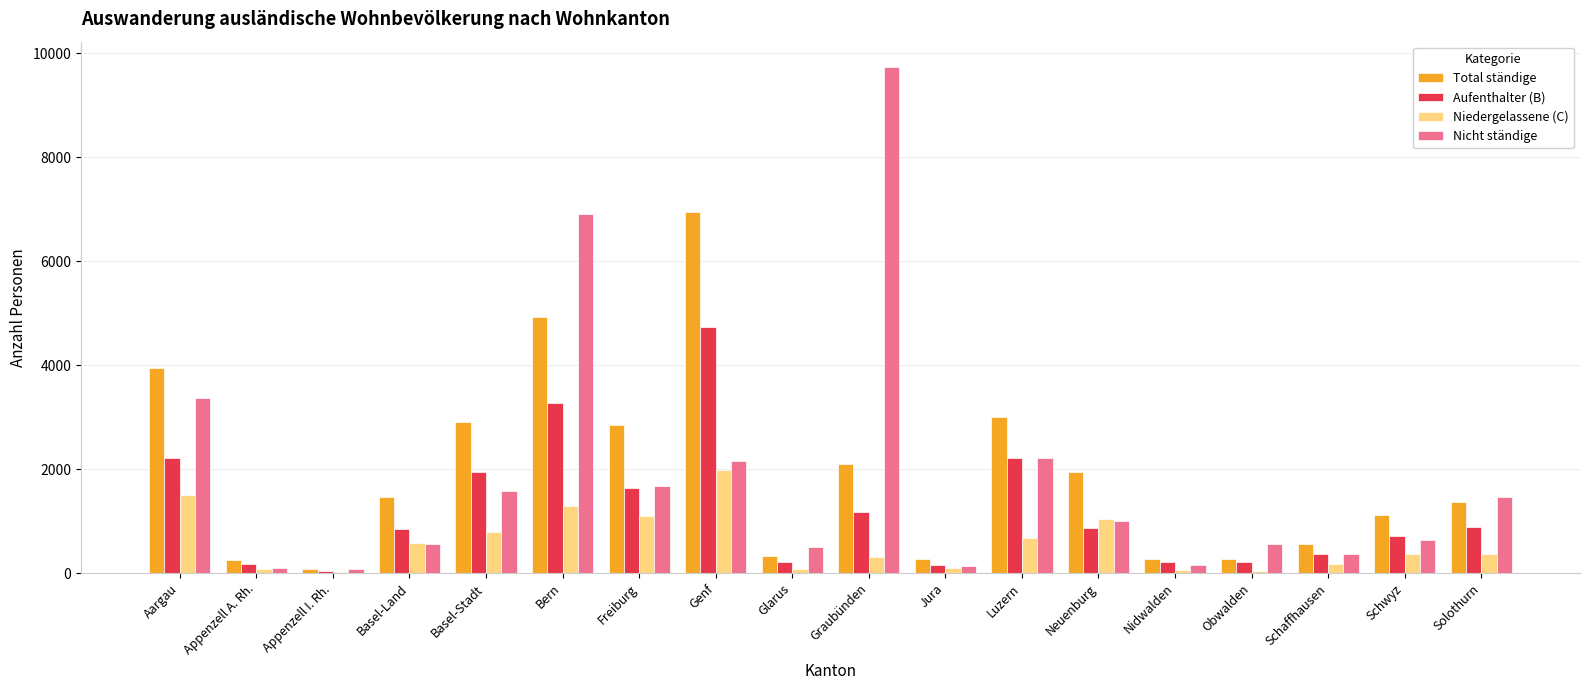

The value of Nicht ständige at Solothurn is 679. True or false?

False